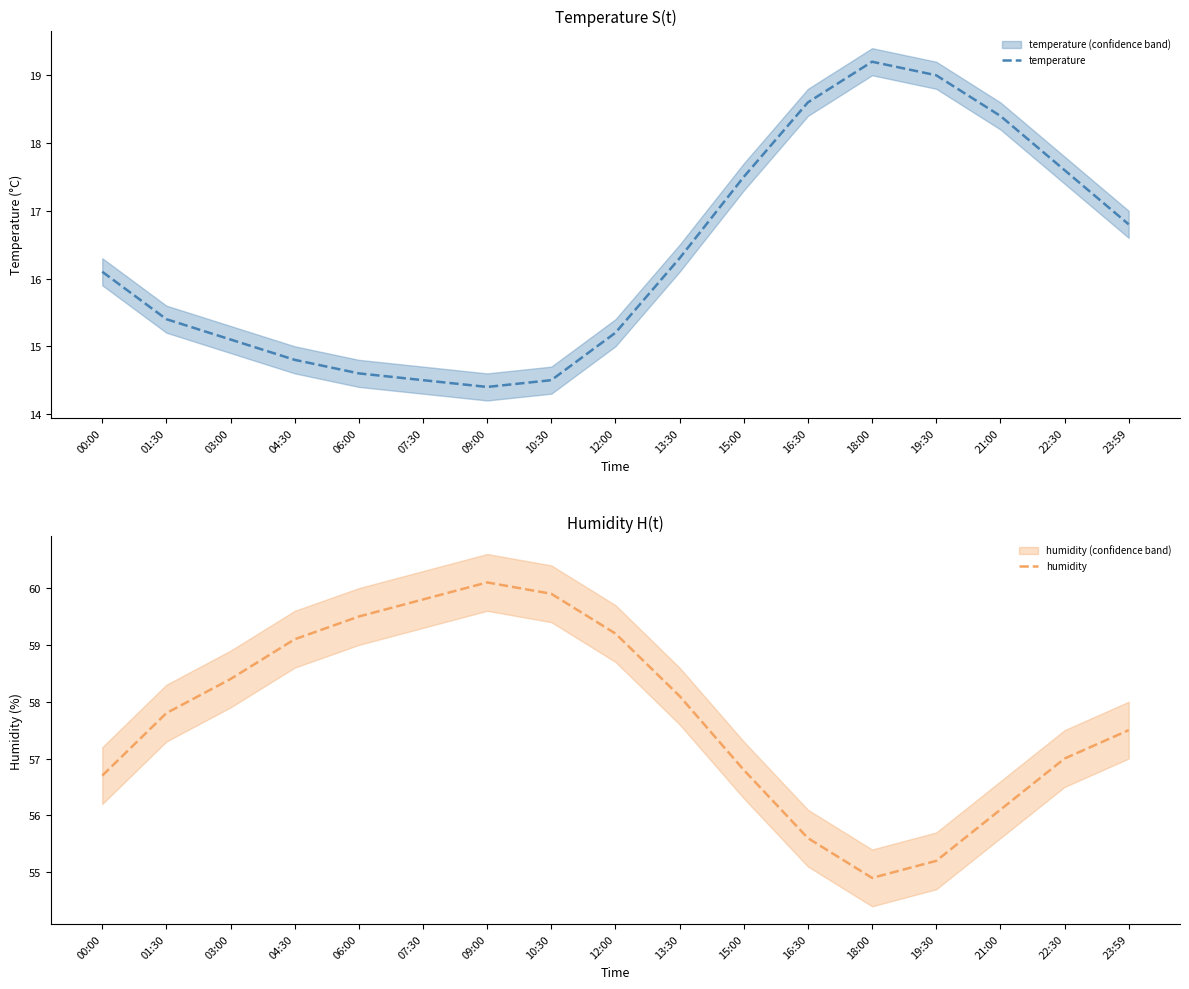

True or false: temperature has a value of 15.1 at 03:00.

True